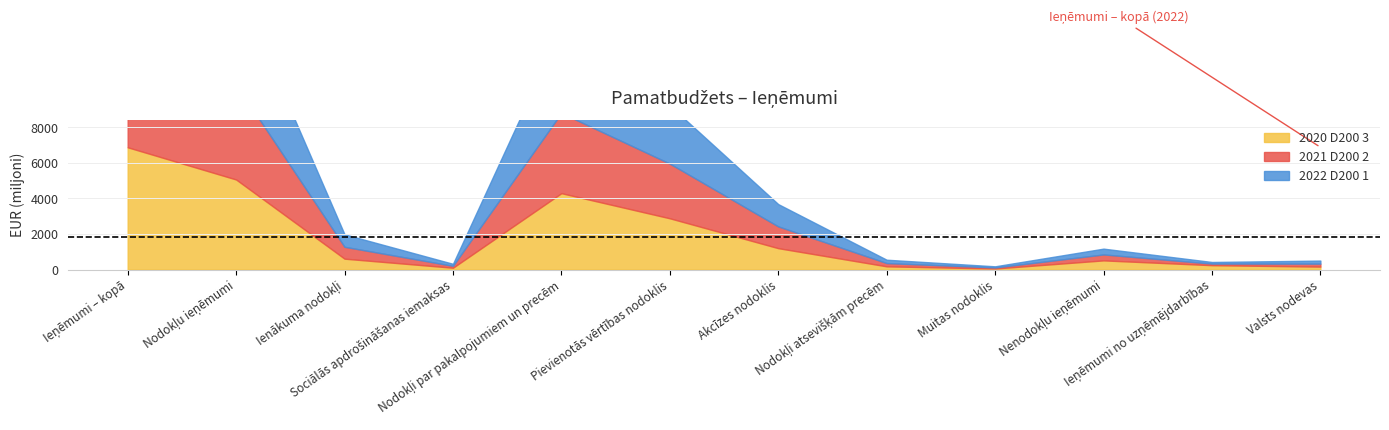

At which category does 2022 D200 1 reach its first local valley?

Sociālās apdrošināšanas iemaksas